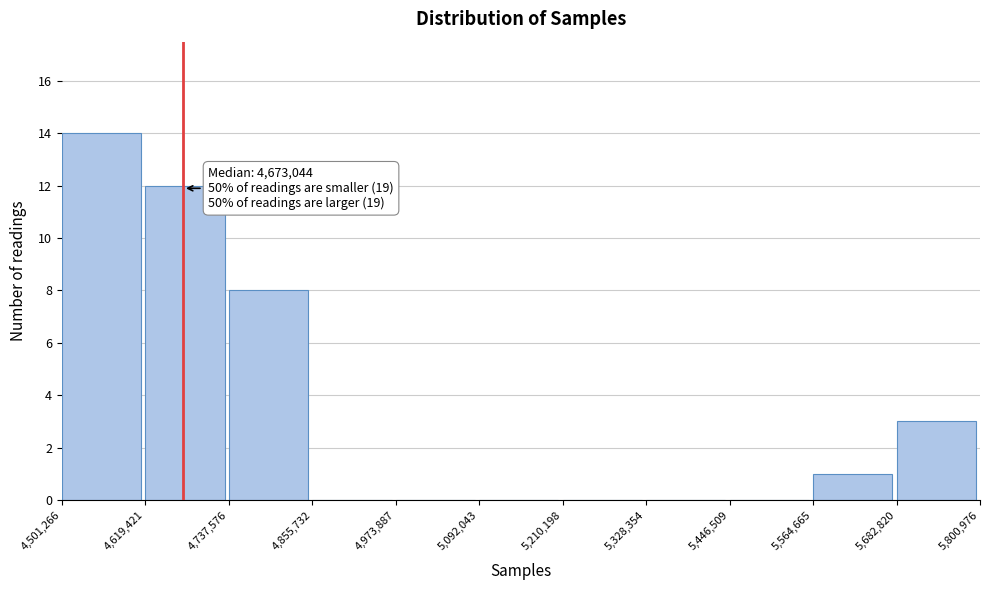

Which range on the x-axis has the tallest bar?

4,501,266 to 4,619,421